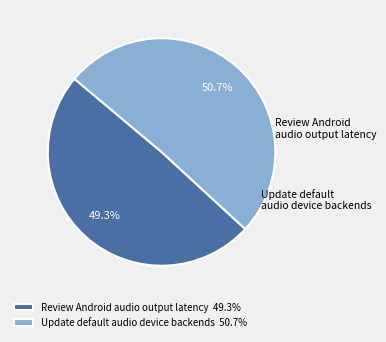

Count the number of slices in the pie.

2